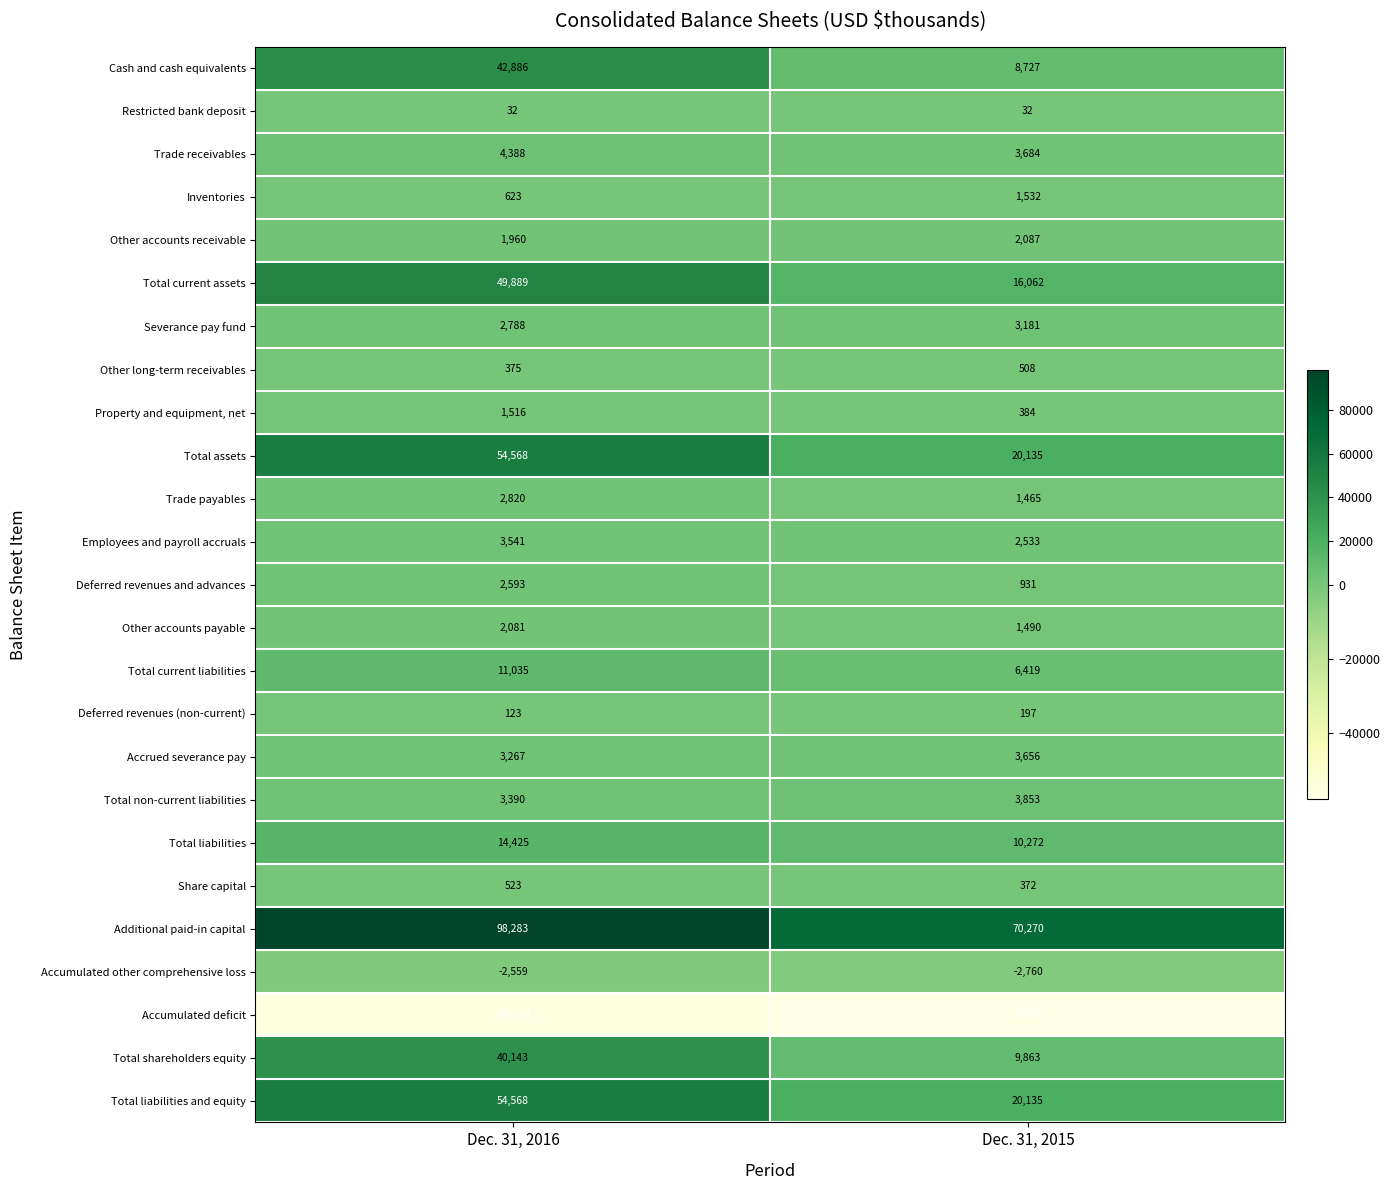

How many categories are shown in the chart?

2